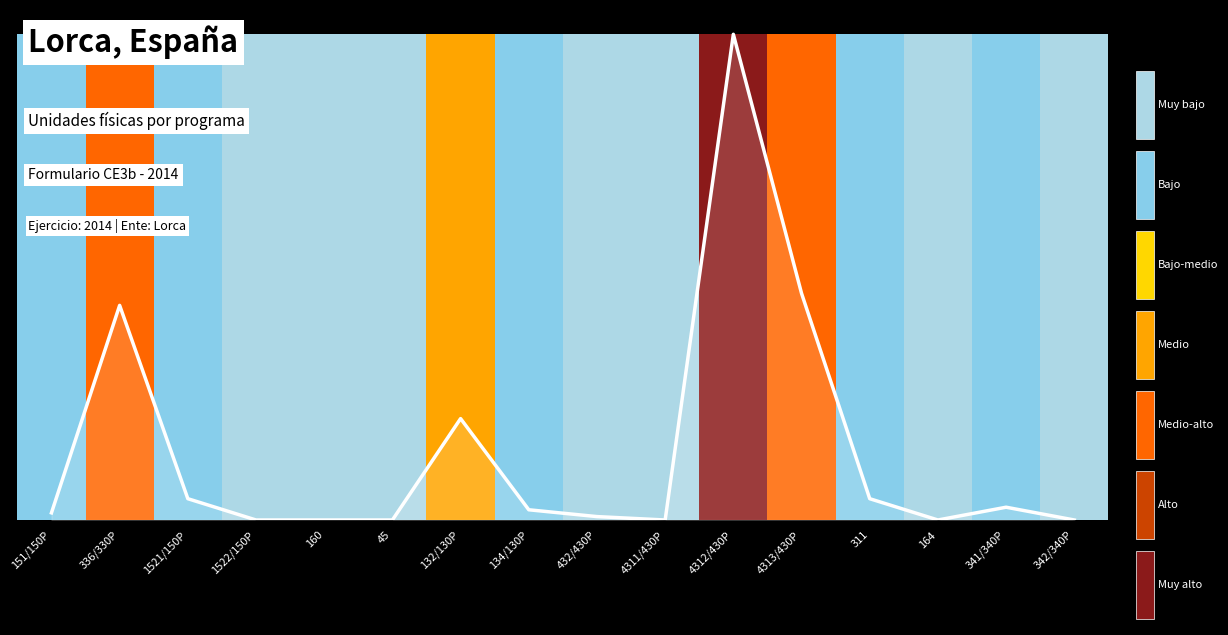

The chart shows a value of 0.5 at 4313/430P. True or false?

True